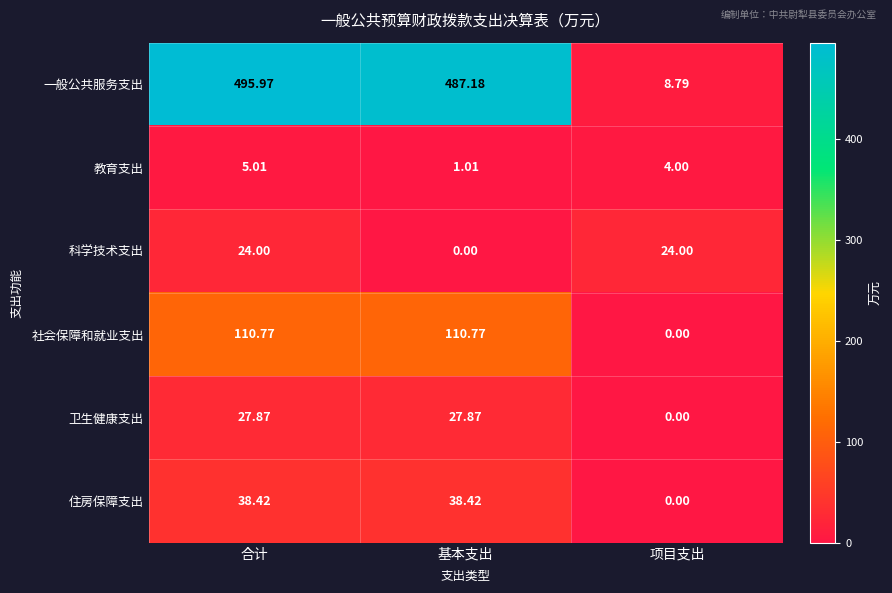

What is the difference between the highest and lowest values at 基本支出?

487.2